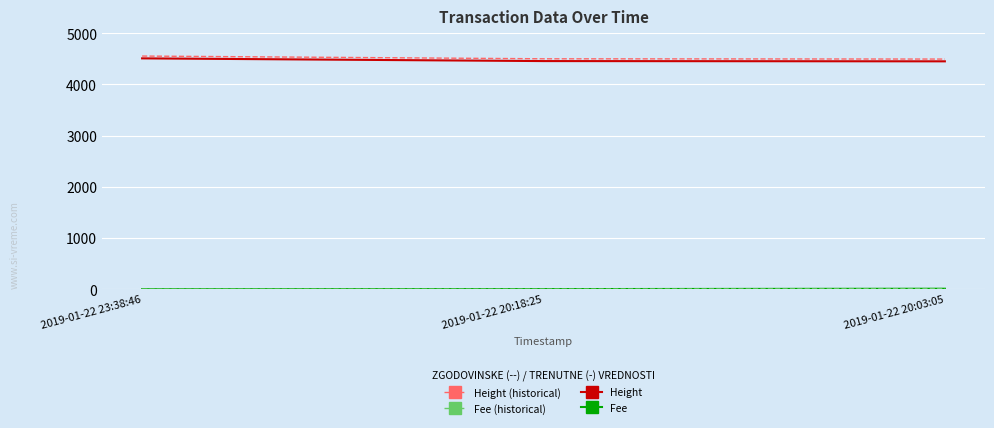

What is the greatest value displayed?

4554.1